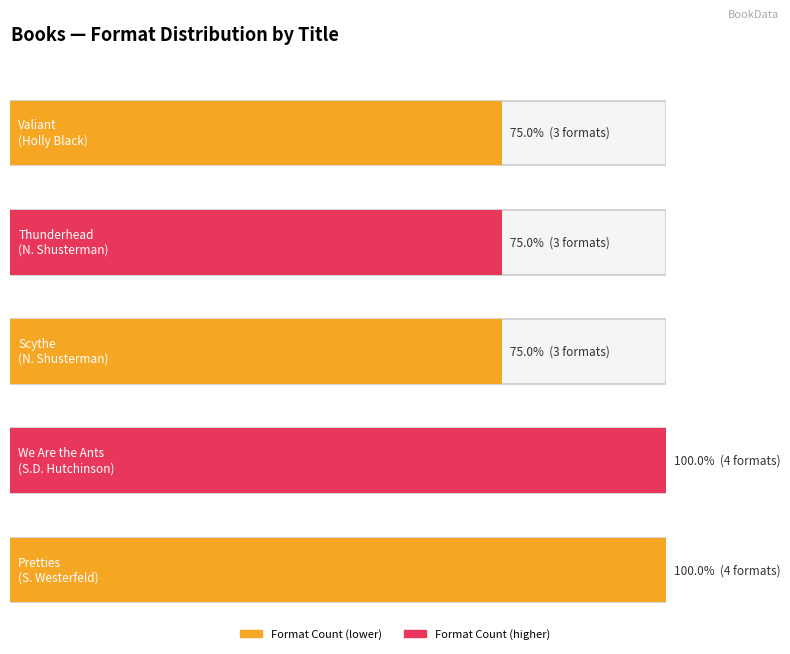

The value at Holly Black is 3. True or false?

True